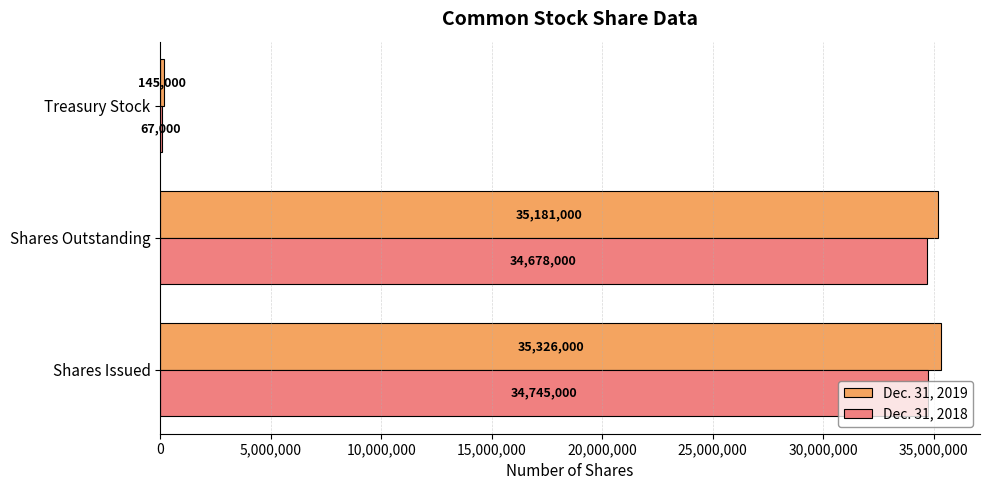

The value of Dec. 31, 2018 at Shares Outstanding is 16084943. True or false?

False